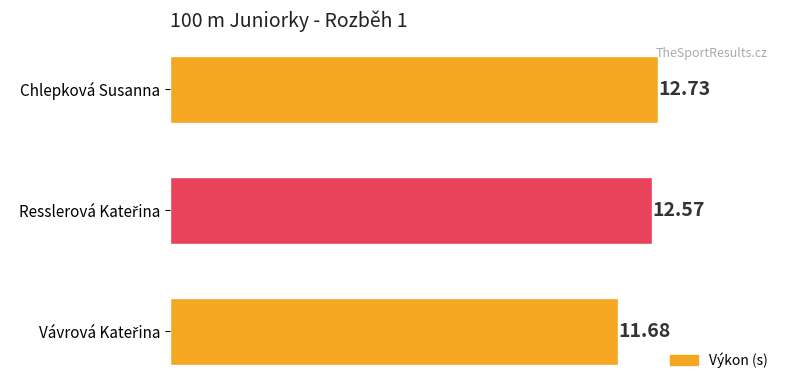

At which category does the chart reach its peak across all series?

Chlepková Susanna